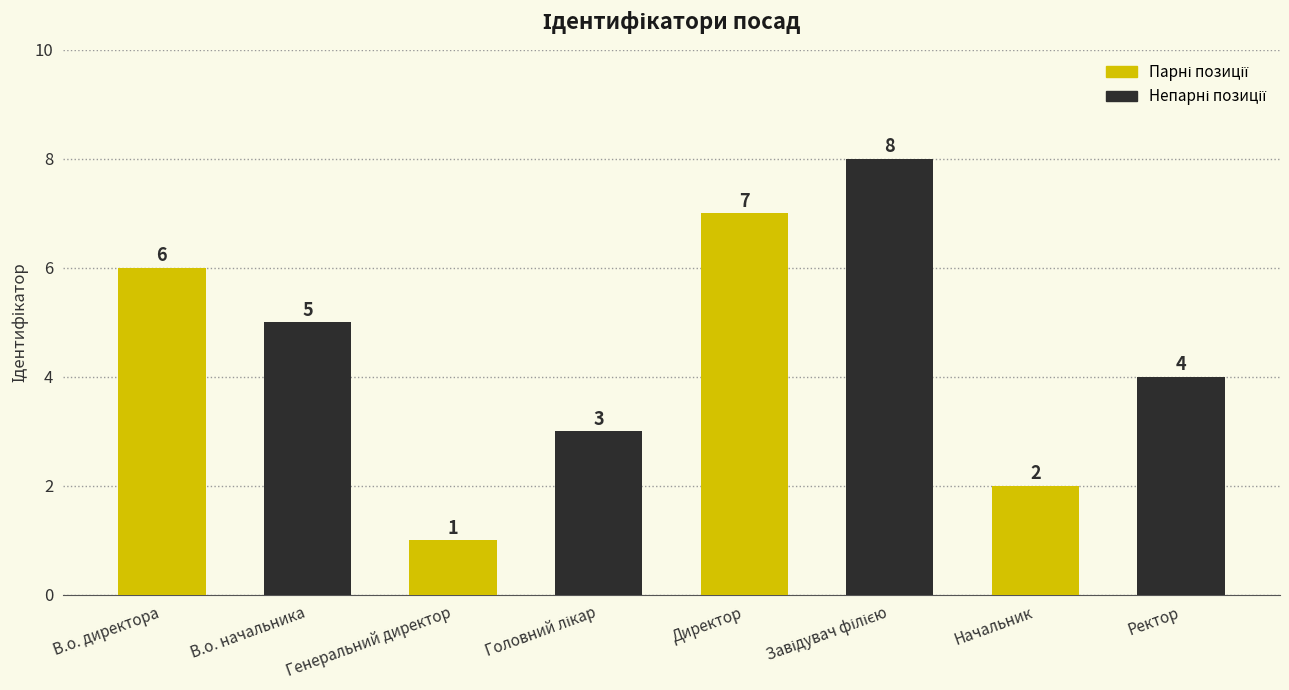

What is the minimum value shown in the chart?

1